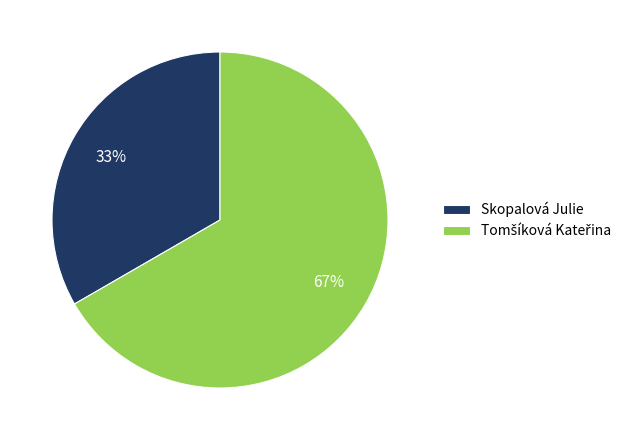

The Skopalová Julie slice represents 33% of the pie. True or false?

True